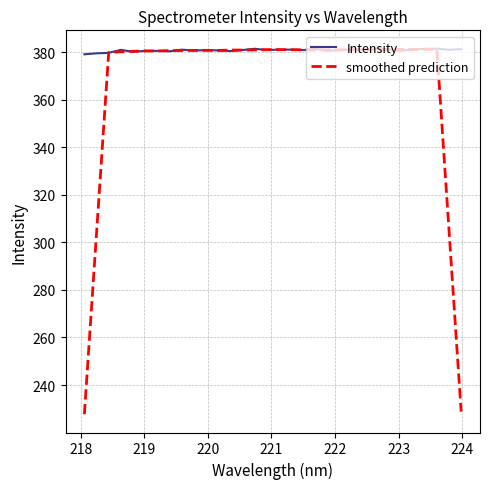

List the series in order of their overall mean, lowest first.

smoothed prediction, Intensity